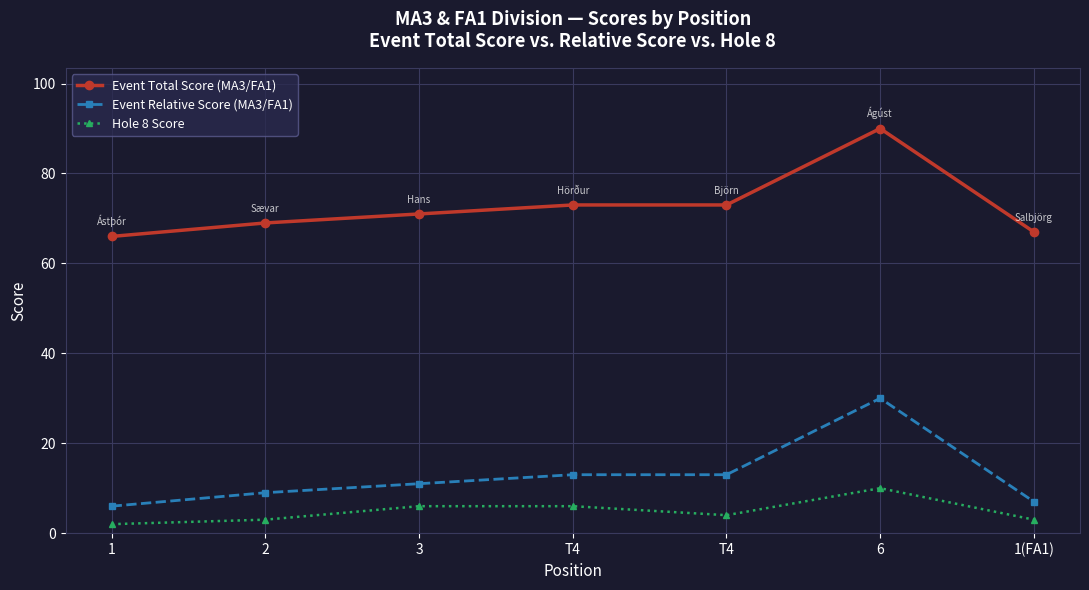

Count the number of data series in this chart.

3